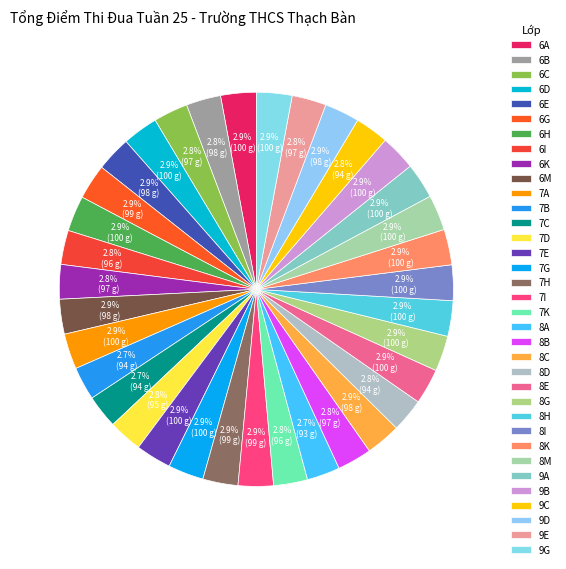

What percentage is the 8C slice, to the nearest percent?

3%